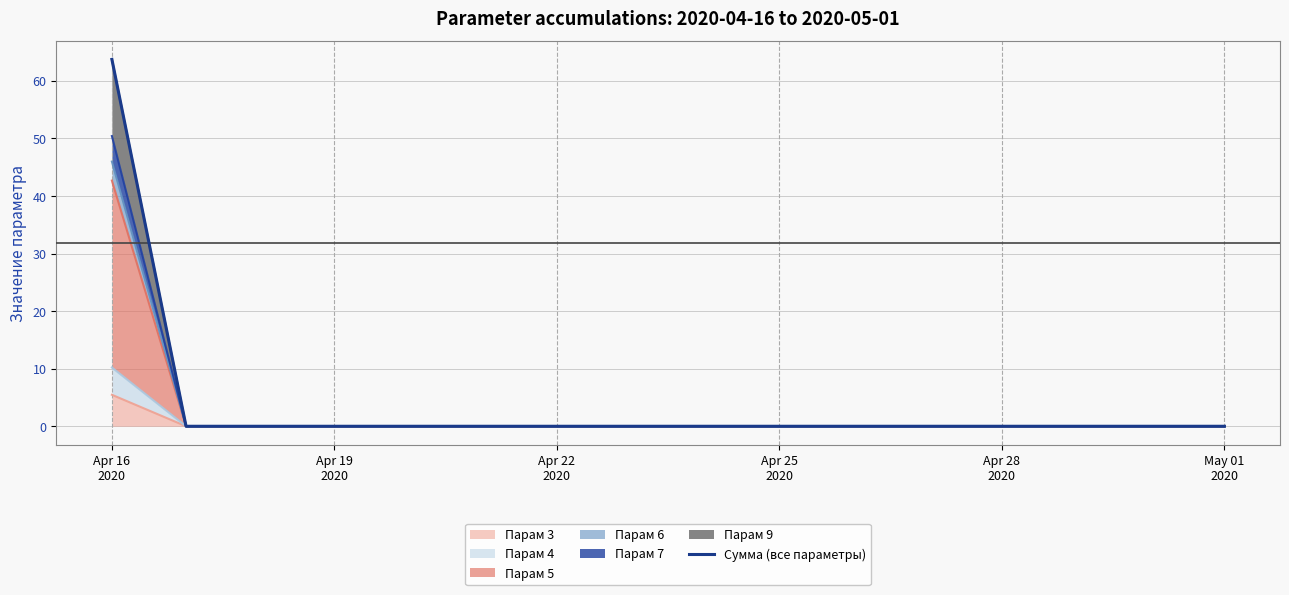

Count the number of values greater than 0.

1